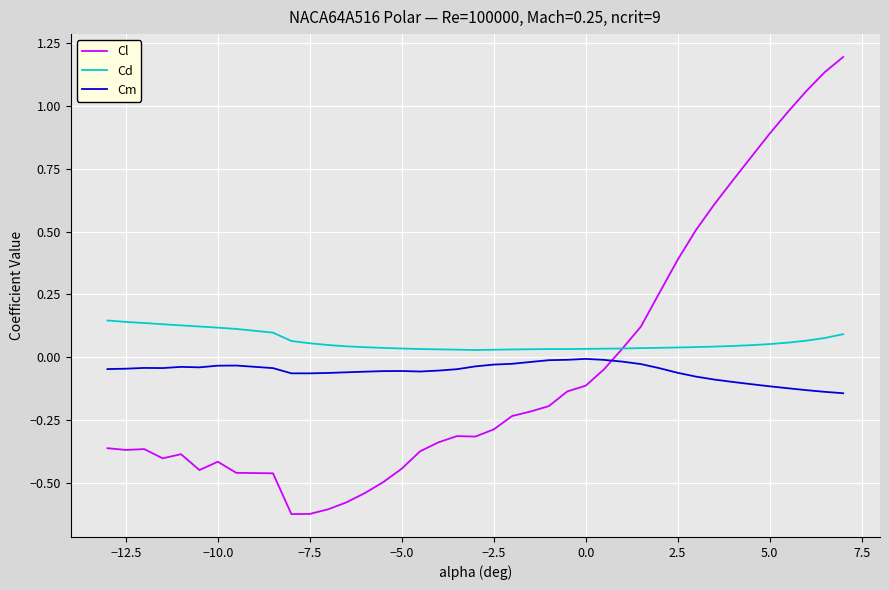

What is the greatest value displayed?

1.2